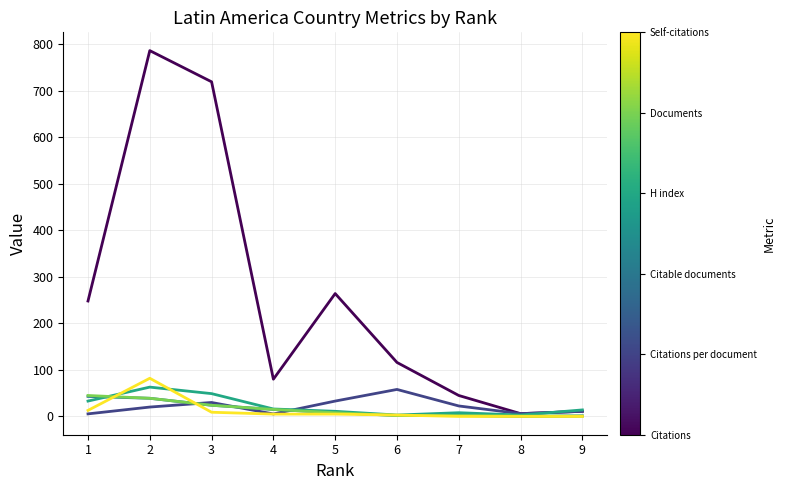

What is the greatest value displayed?

786.0